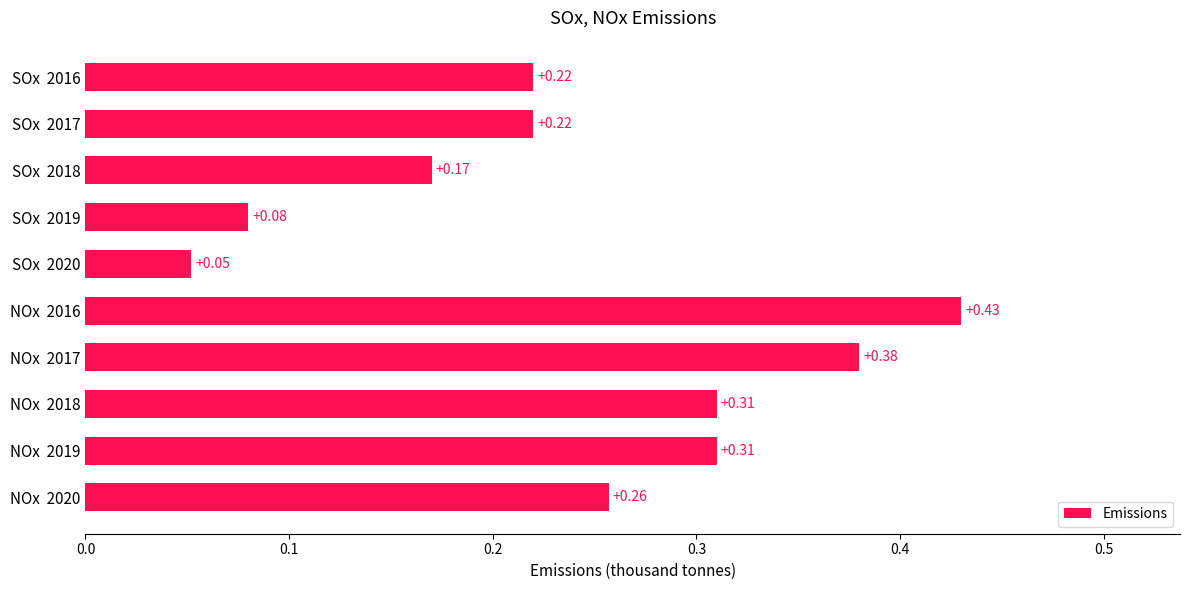

What is the sum of the values at SOx  2016 and NOx  2019?

0.5